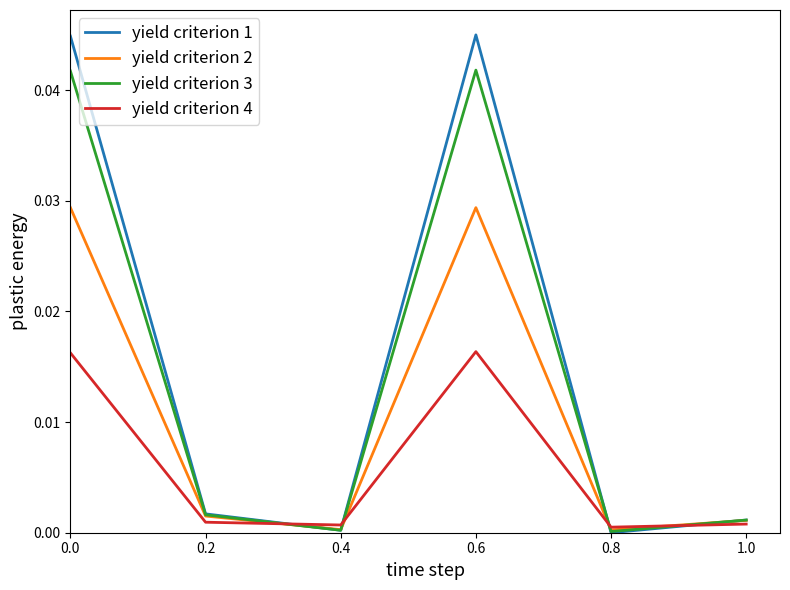

The value of yield criterion 2 at 0.4 is 0.0. True or false?

True